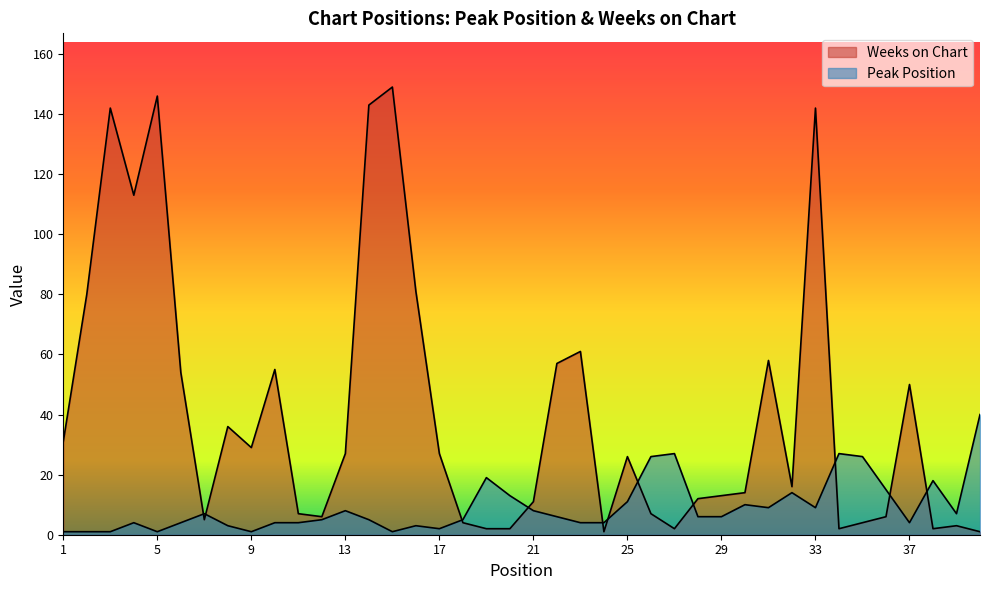

What is the difference between the Weeks on Chart values at 23 and 24?

60